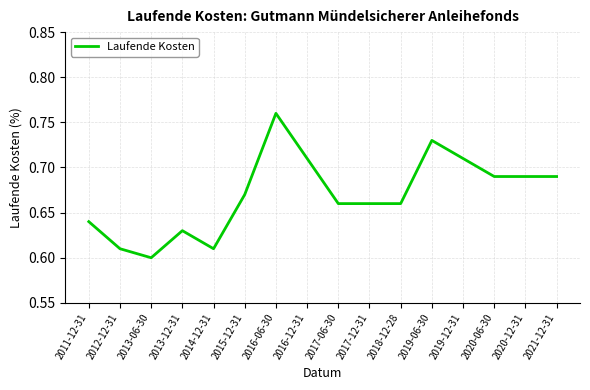

At which category does the chart reach its minimum across all series?

2013-06-30